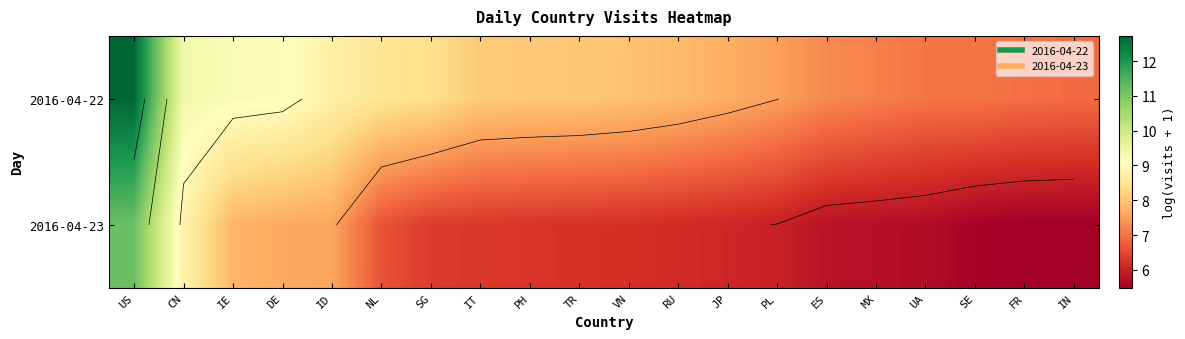

What is the spread (max minus min) of values at PH?

1.8